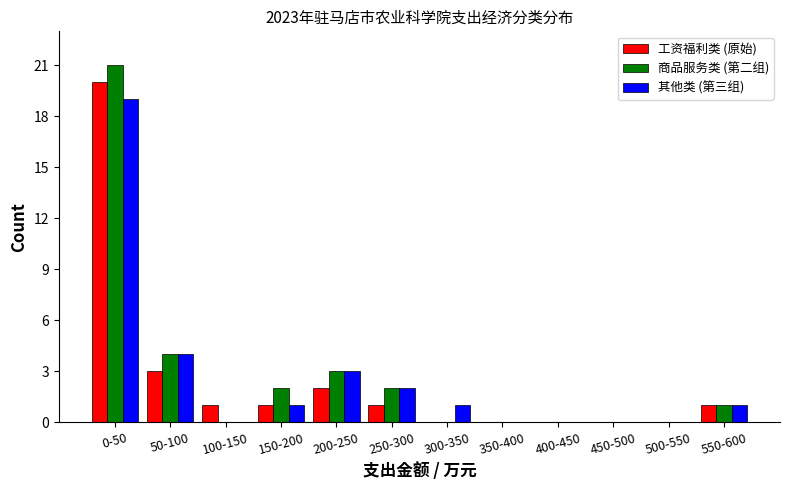

Is it true that 其他类 (第三组) equals 0 at 500-550?

True